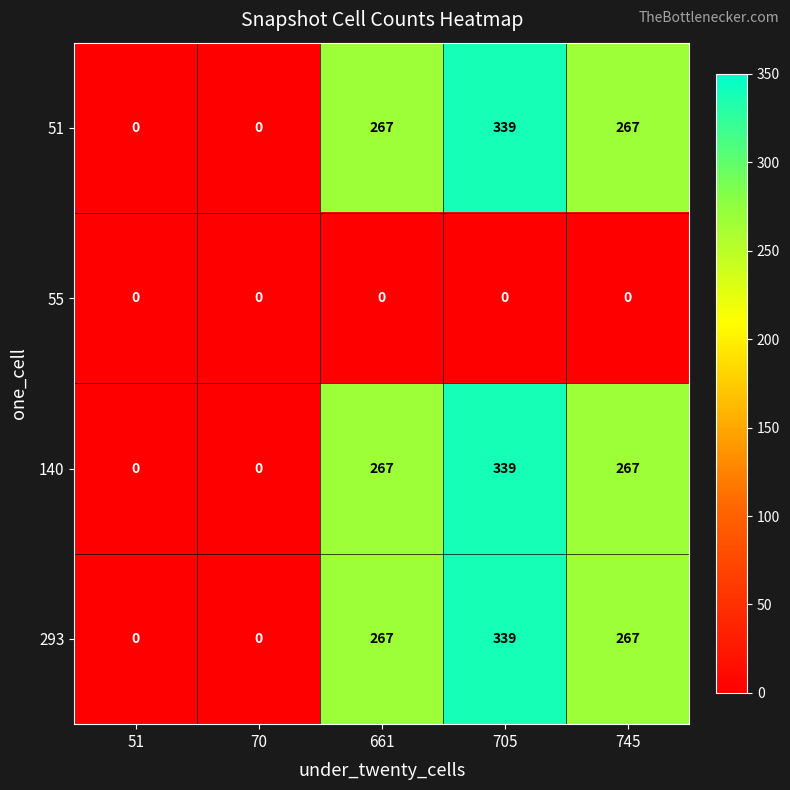

What is the difference between the maximum and second lowest values in the 293 series?

339